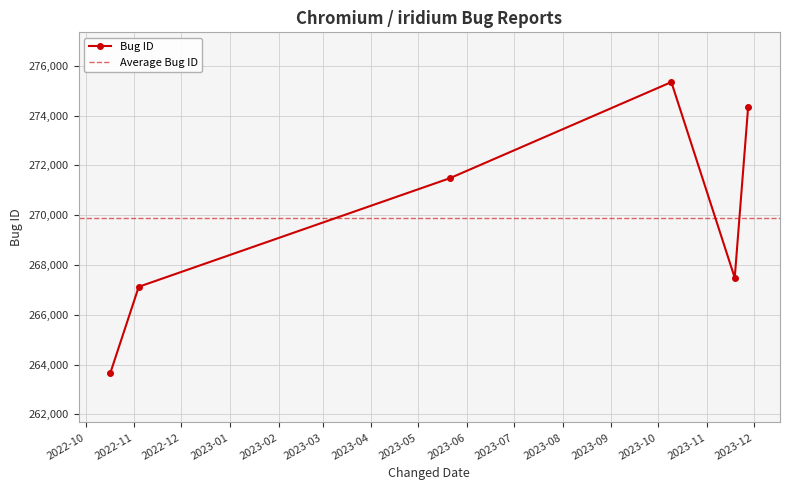

Between 2022-11-03 19:27:46 and 2022-10-16 17:56:45, which is larger?

2022-11-03 19:27:46